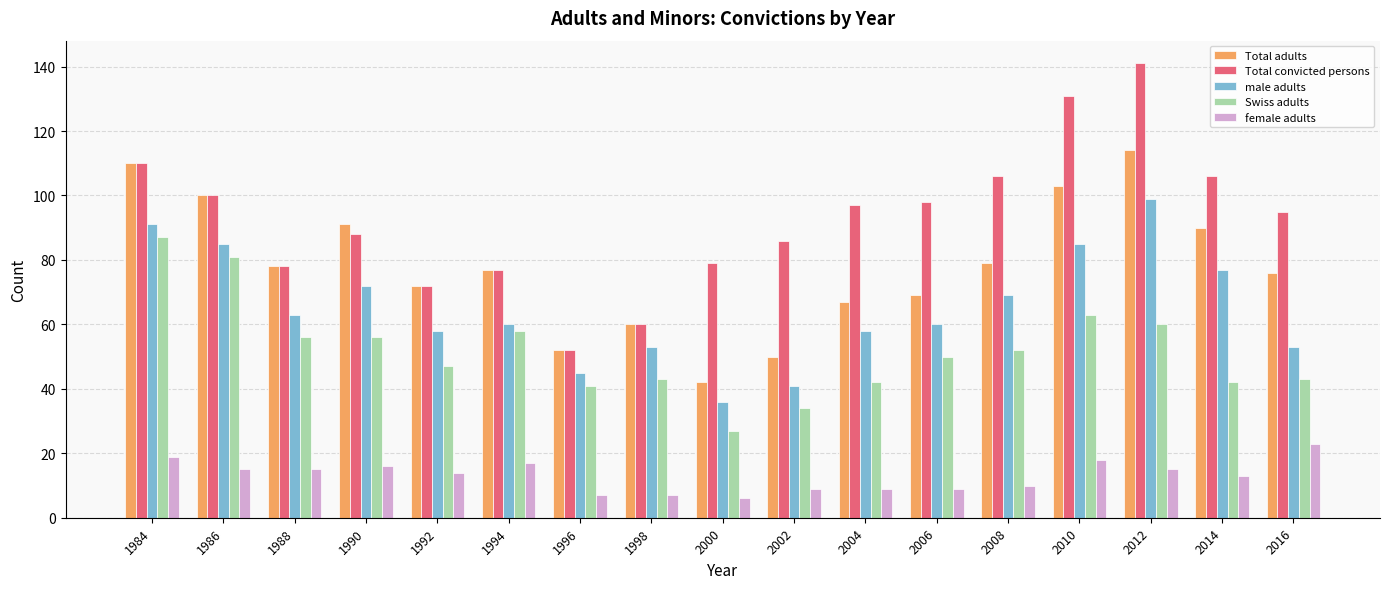

What is the lowest value of the Swiss adults series?

27